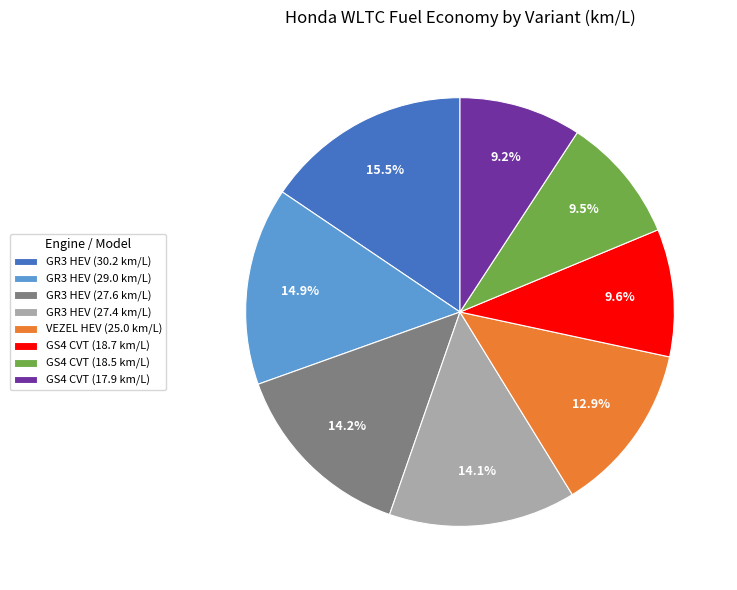

Which category has the biggest portion of the pie?

GR3 HEV (30.2 km/L)